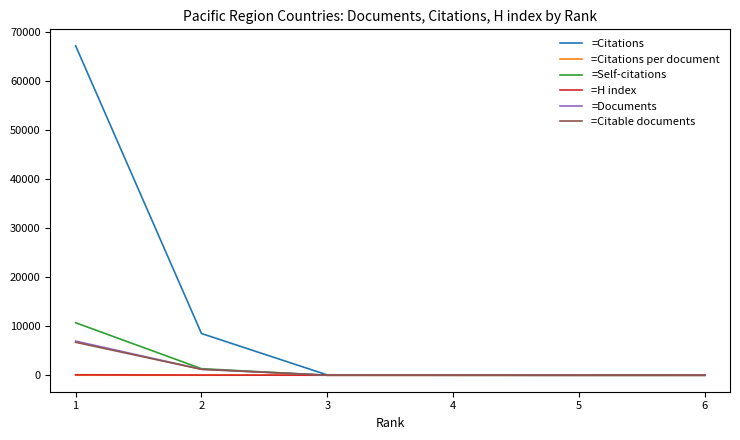

The value of =Citations at 1 is 67145.0. True or false?

True